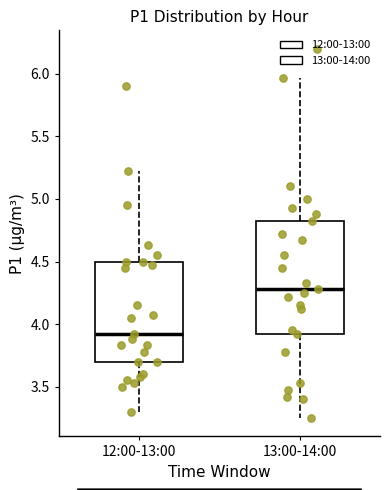

Where is the upper edge of the box for 12:00-13:00 on the y-axis? The values are not printed on the chart, so give them approximately, as read against the axis.

4.50